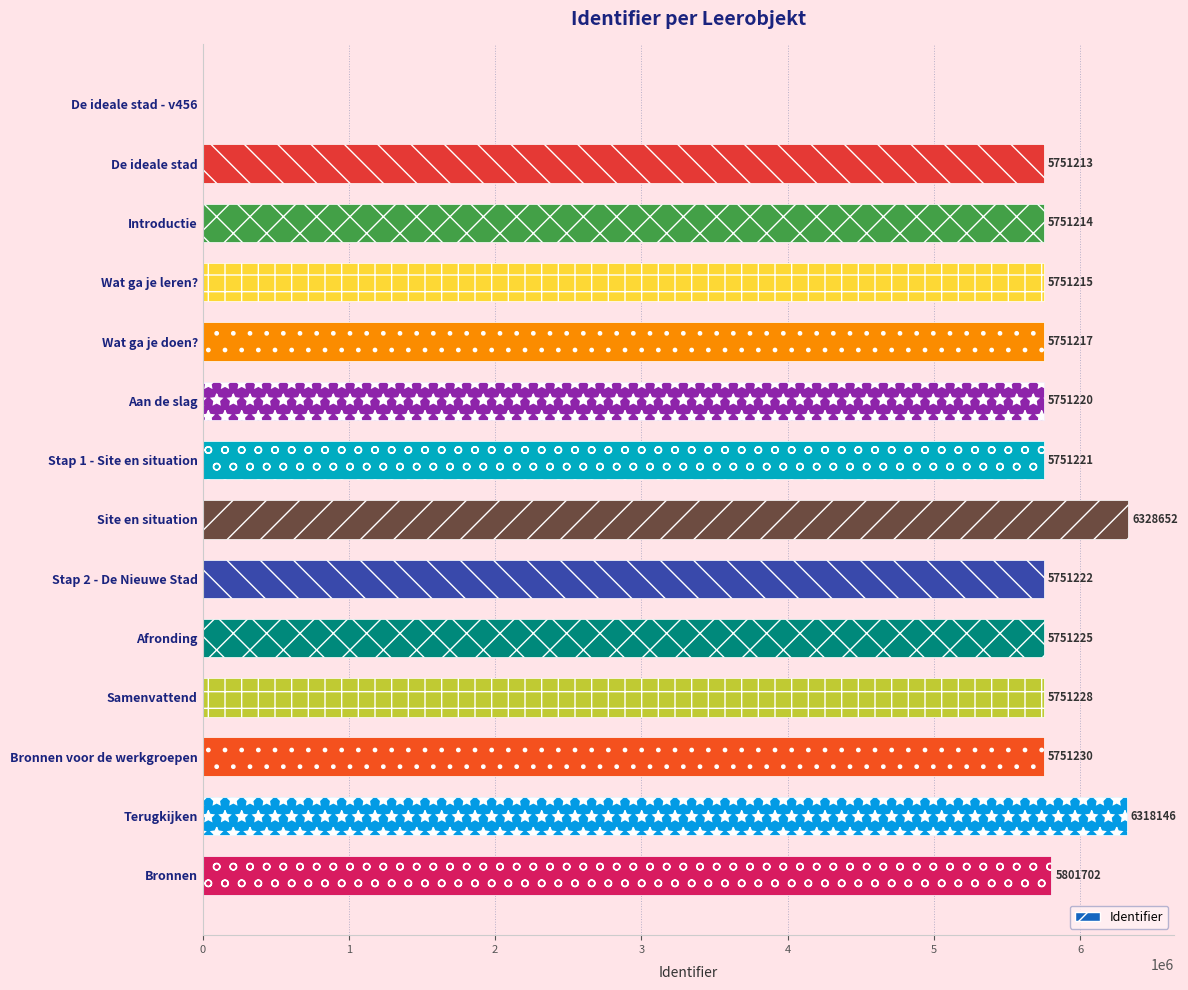

Reading top to bottom, transcribe all the data shown in this chart.

De ideale stad - v456=0	De ideale stad=5751213	Introductie=5751214	Wat ga je leren?=5751215	Wat ga je doen?=5751217	Aan de slag=5751220	Stap 1 - Site en situation=5751221	Site en situation=6328652	Stap 2 - De Nieuwe Stad=5751222	Afronding=5751225	Samenvattend=5751228	Bronnen voor de werkgroepen=5751230	Terugkijken=6318146	Bronnen=5801702